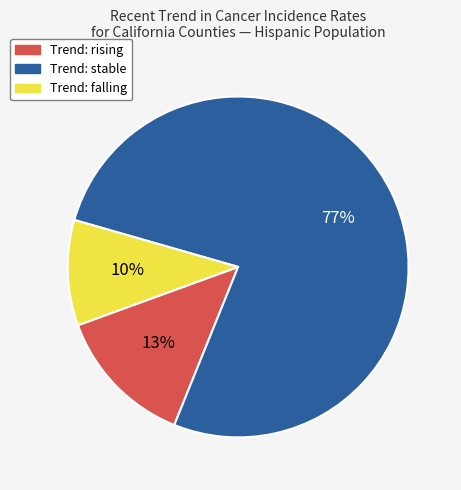

True or false: Trend: falling accounts for 10% of the total.

True